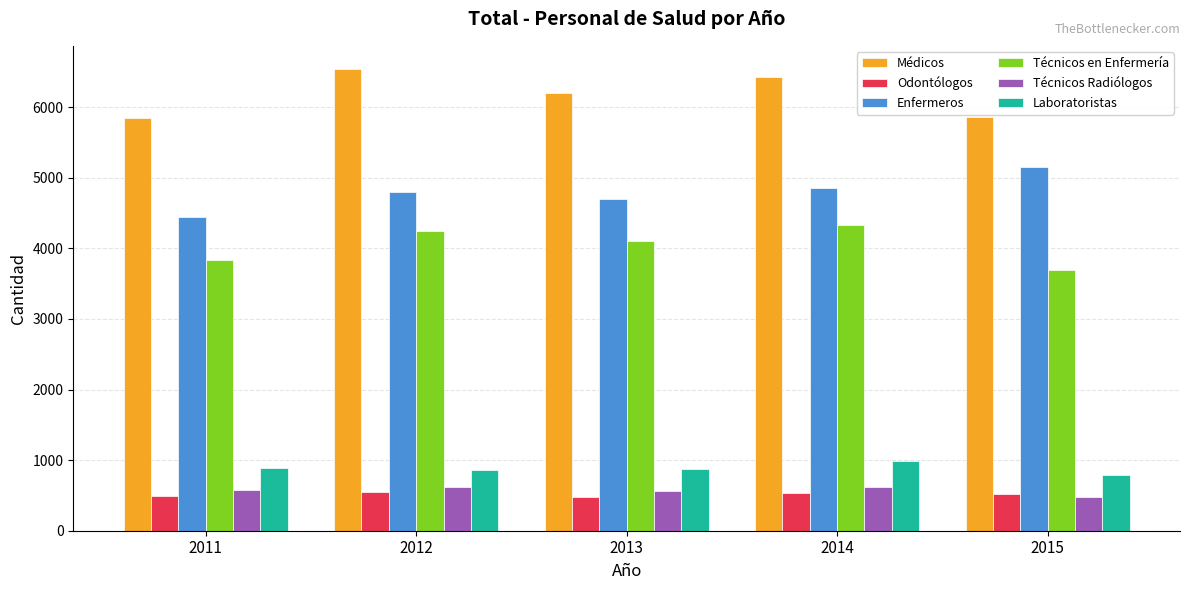

Is it true that Laboratoristas equals 184 at 2011?

False